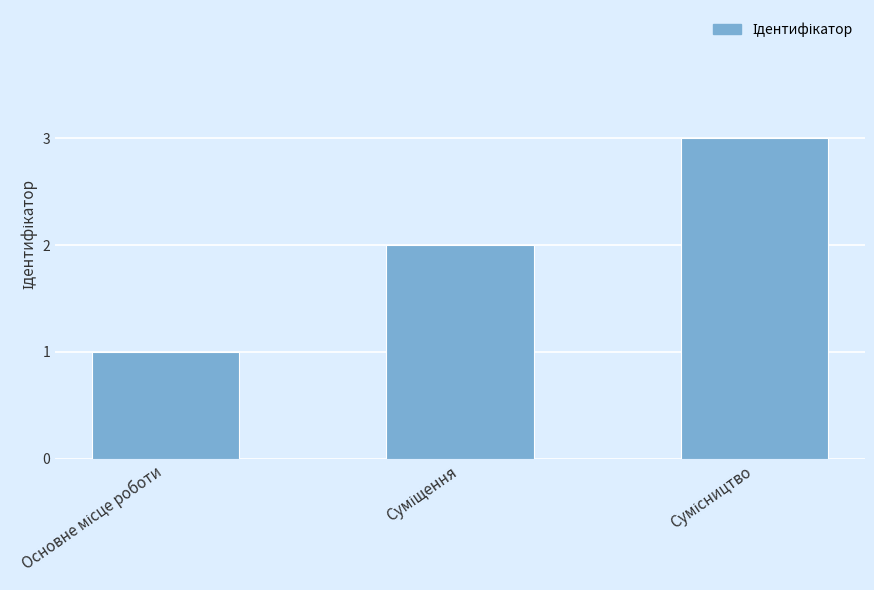

What is the value of the 2nd bar from the left?

2